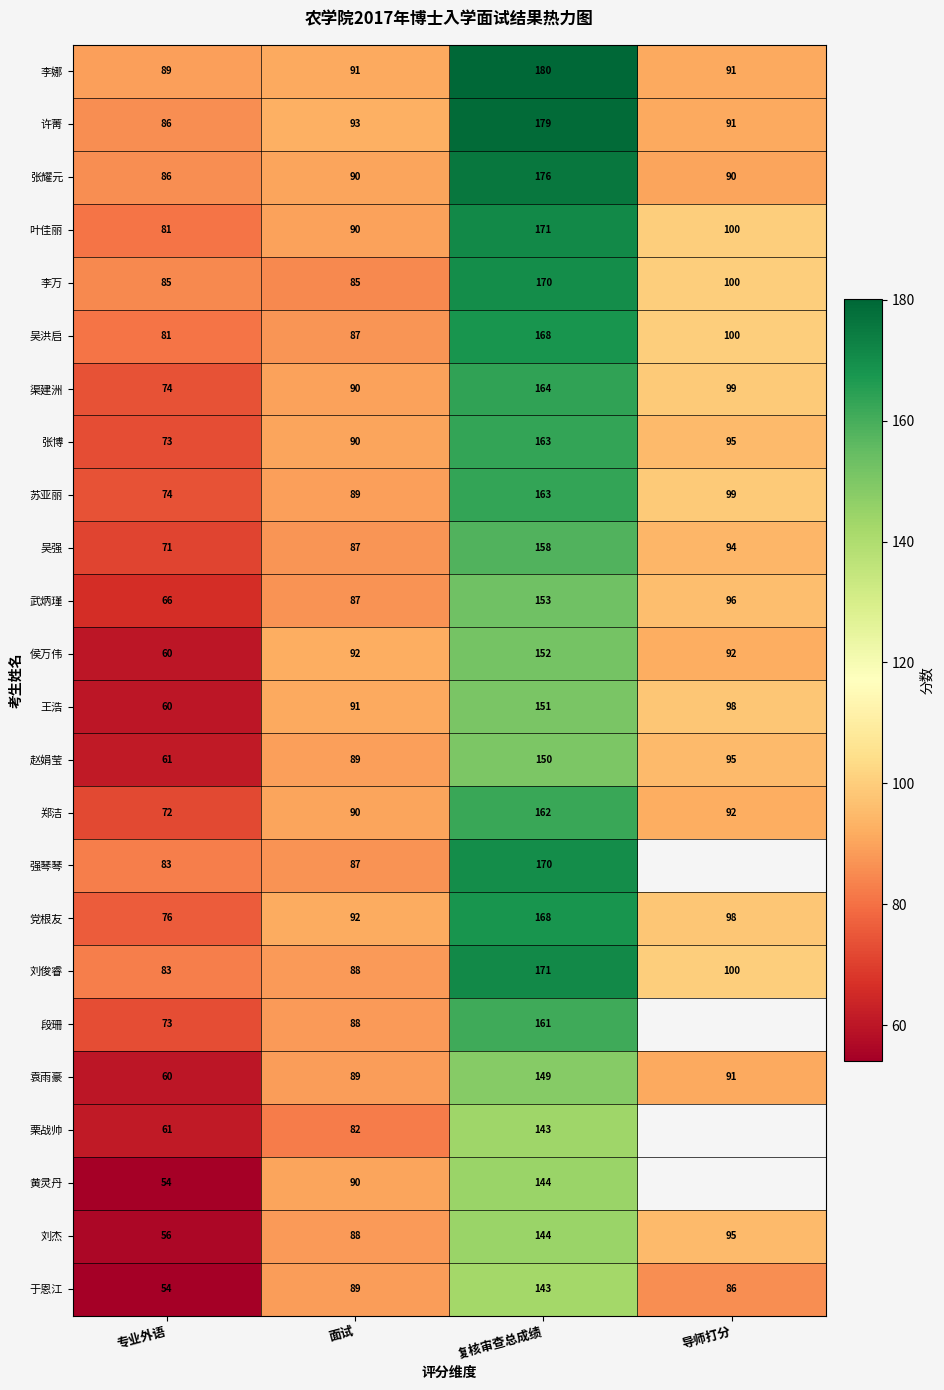

Rank the categories by 叶佳丽 value from lowest to highest.

专业外语, 面试, 导师打分, 复核审查总成绩